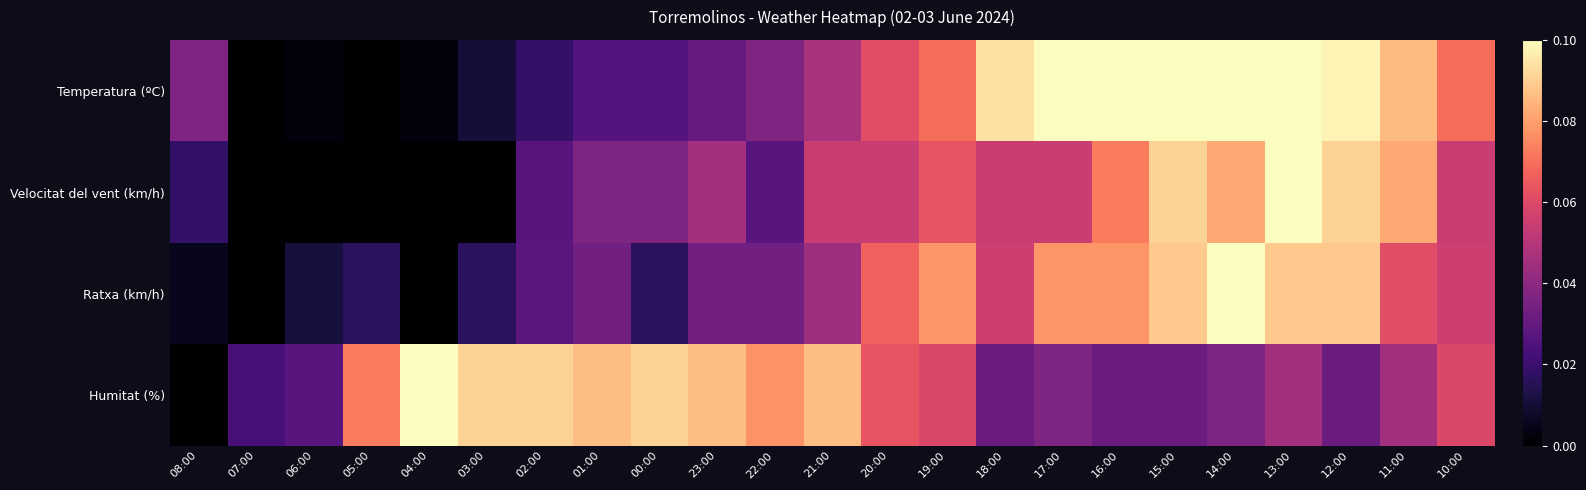

What is the difference between the highest and lowest values at 04:00?

0.1